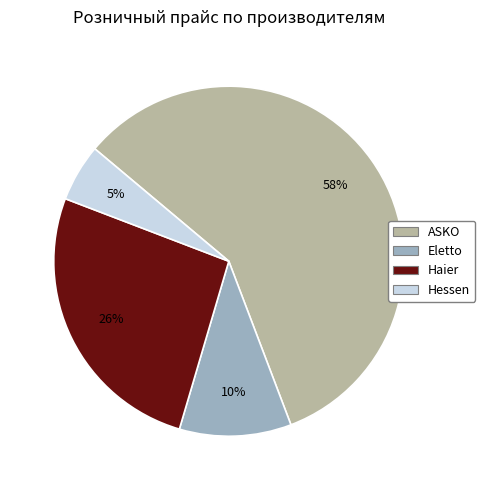

Between ASKO and Haier, which is larger?

ASKO